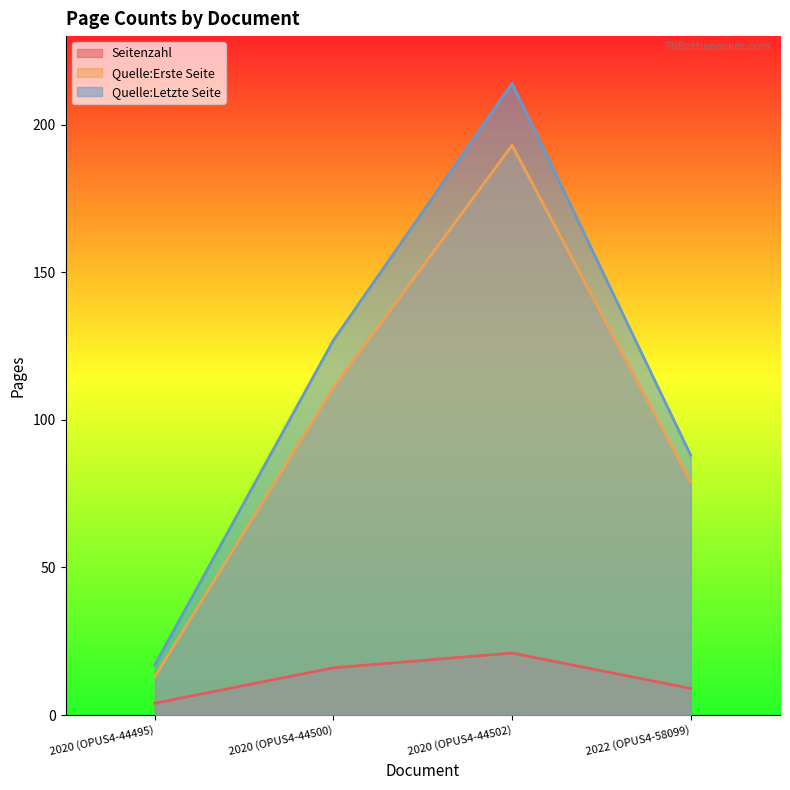

Which series has the largest range (max minus min)?

Quelle:Letzte Seite